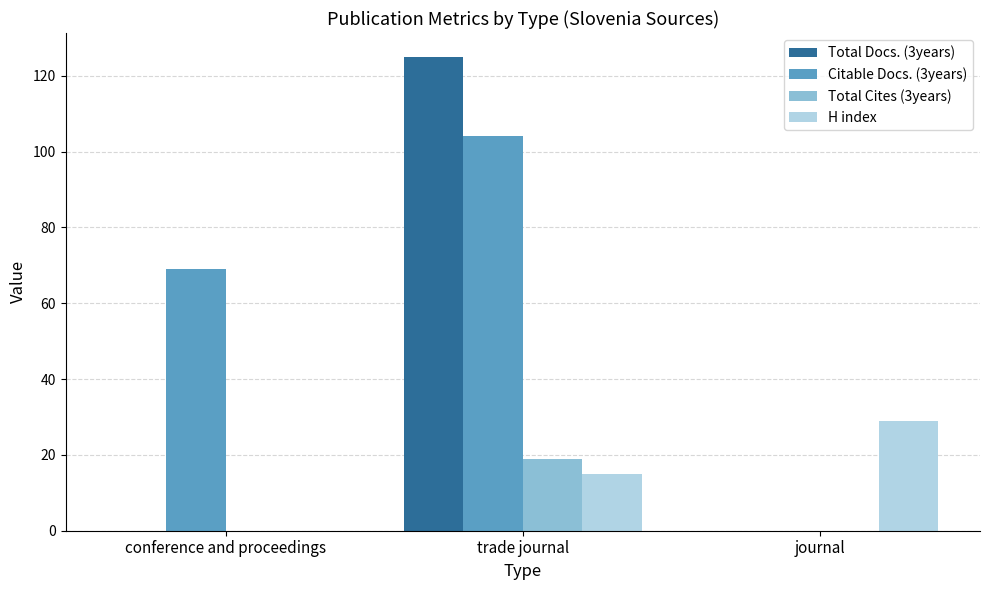

How many groups of bars are there?

3